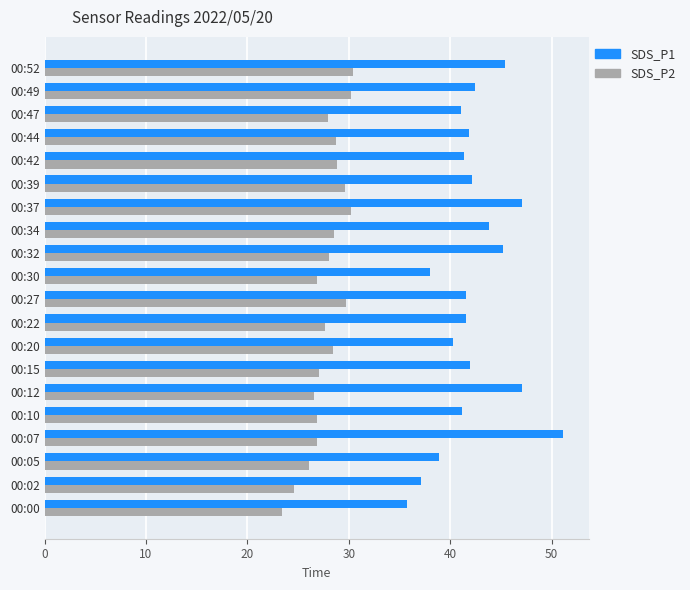

The value of SDS_P1 at 00:15 is 19.2. True or false?

False